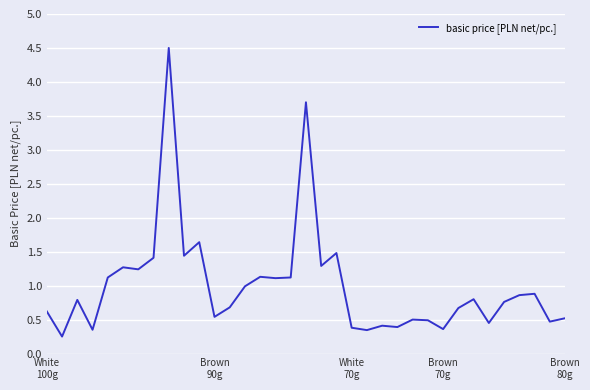

What is the greatest value displayed?

4.5